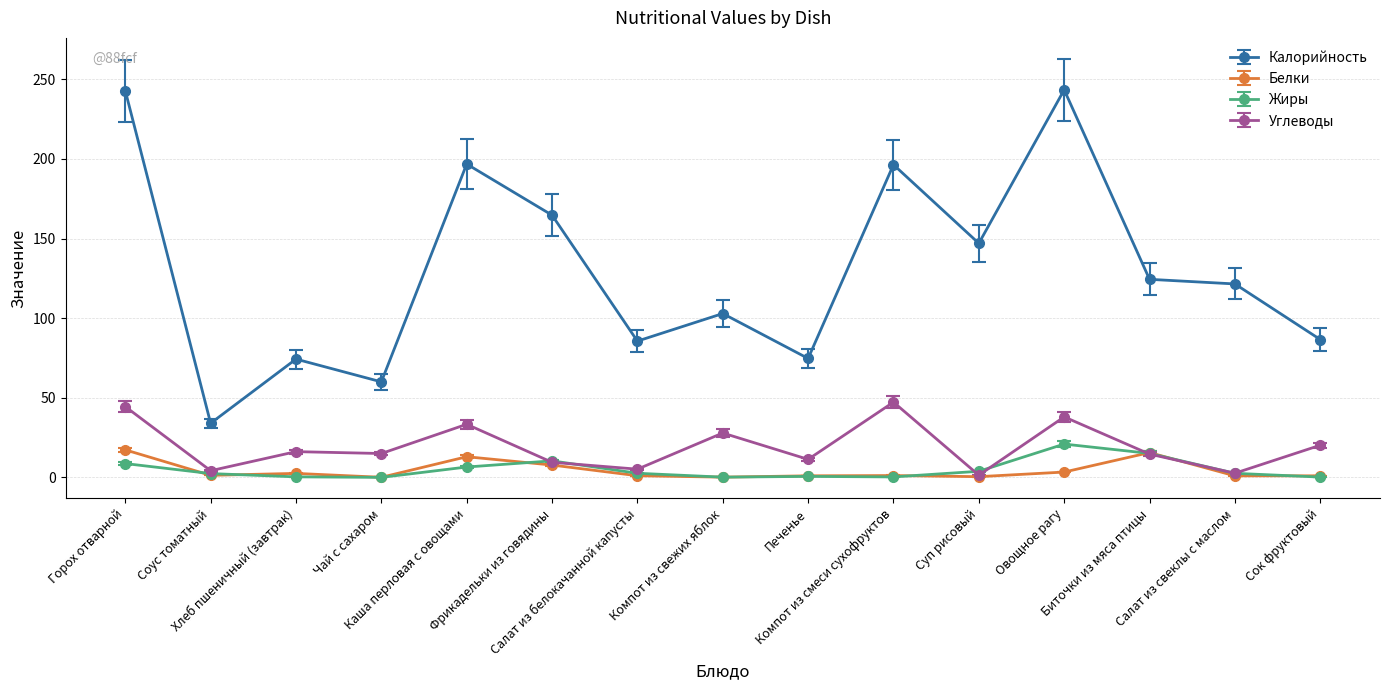

Which series has the widest spread of values?

Калорийность